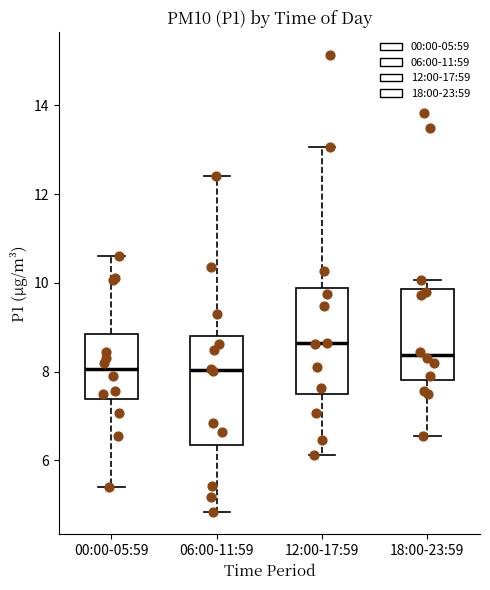

Where does the median line of the box for 12:00-17:59 sit on the y-axis? The values are not printed on the chart, so give them approximately, as read against the axis.

8.6